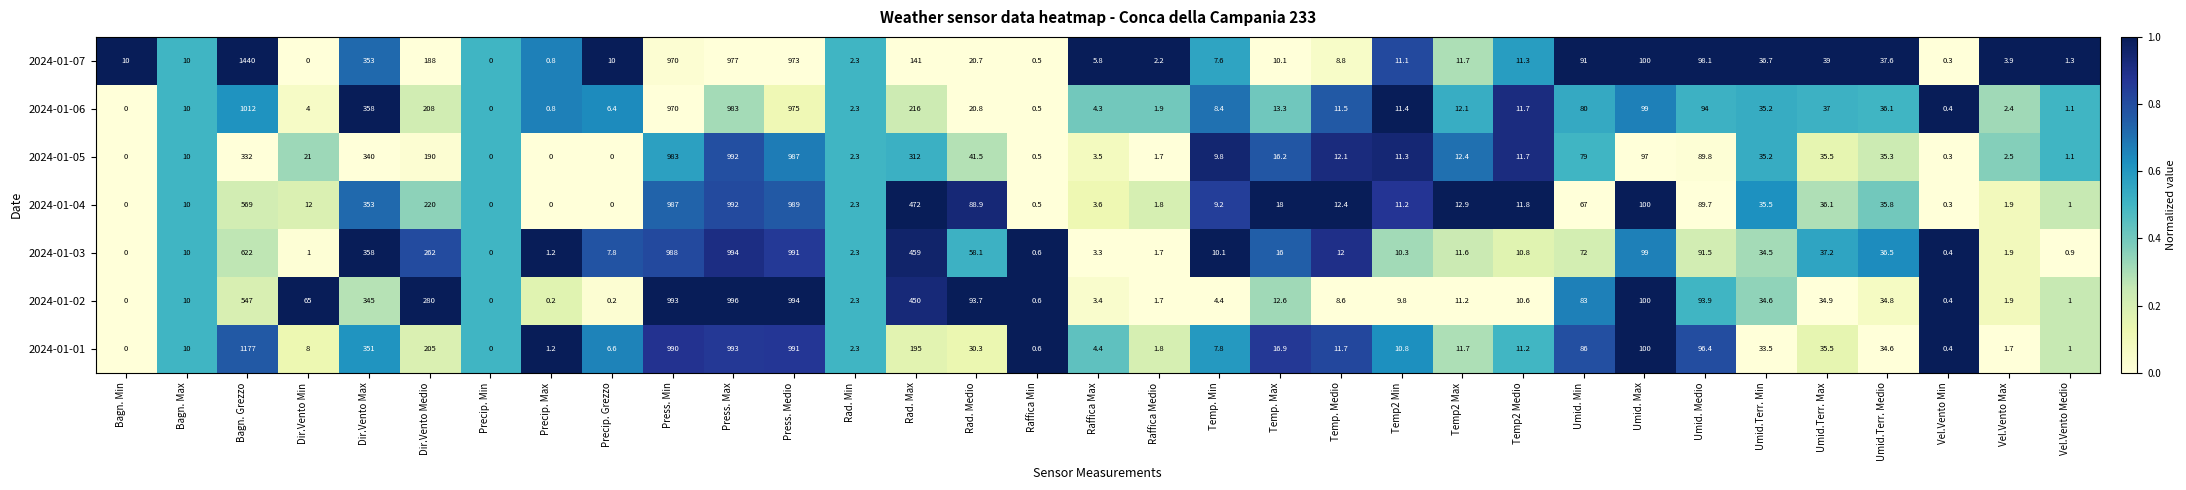

Between Bagn. Min and Press. Max, which series saw the biggest shift?

2024-01-02